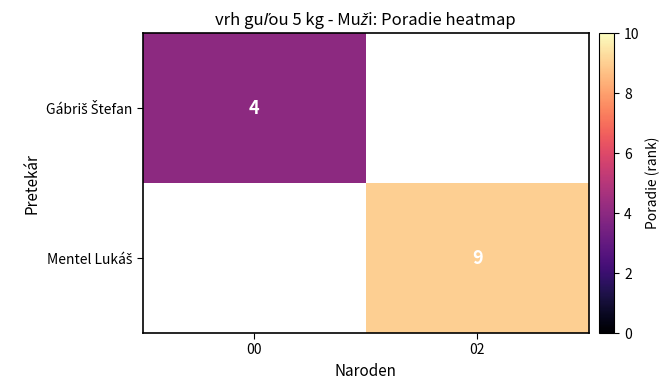

What is the minimum value shown in the chart?

4.0